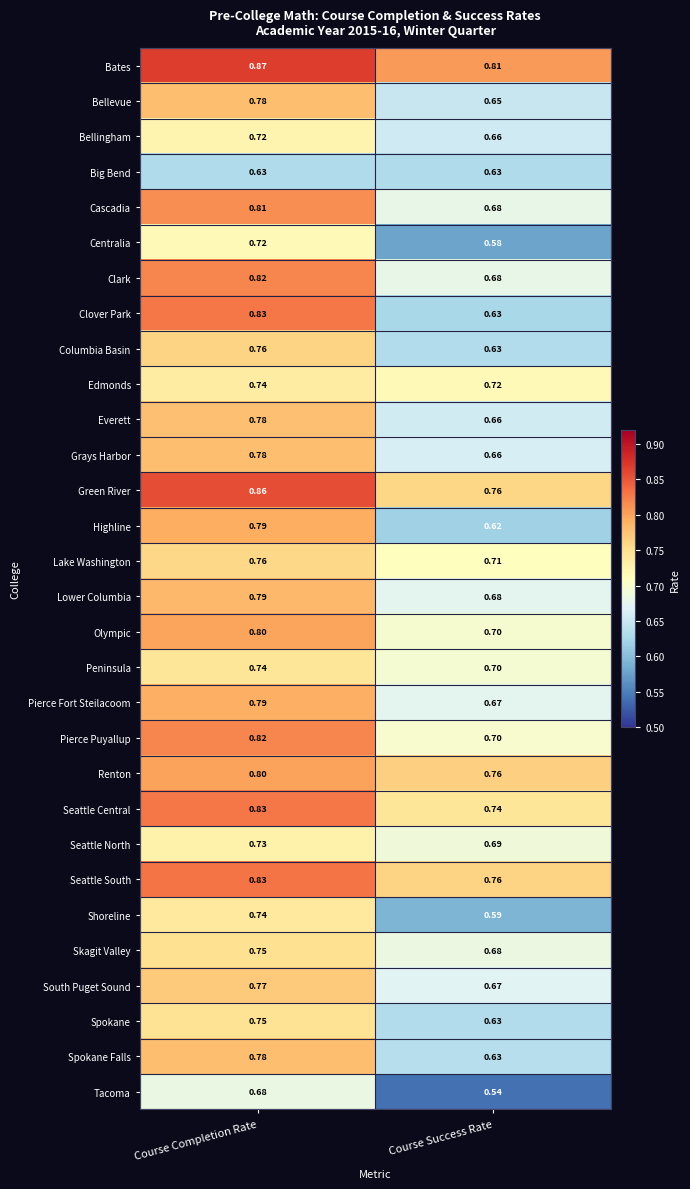

List the labels in order of Skagit Valley value, smallest first.

Course Success Rate, Course Completion Rate